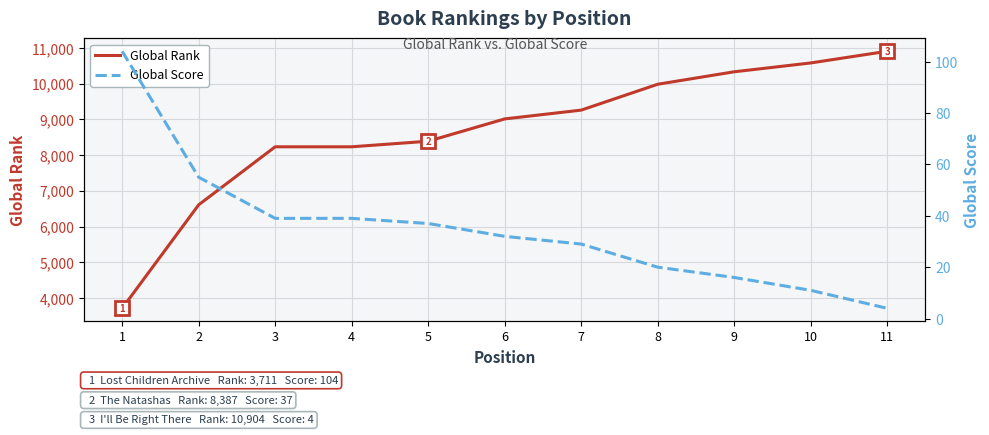

True or false: Global Score and Global Rank intersect in this chart.

False